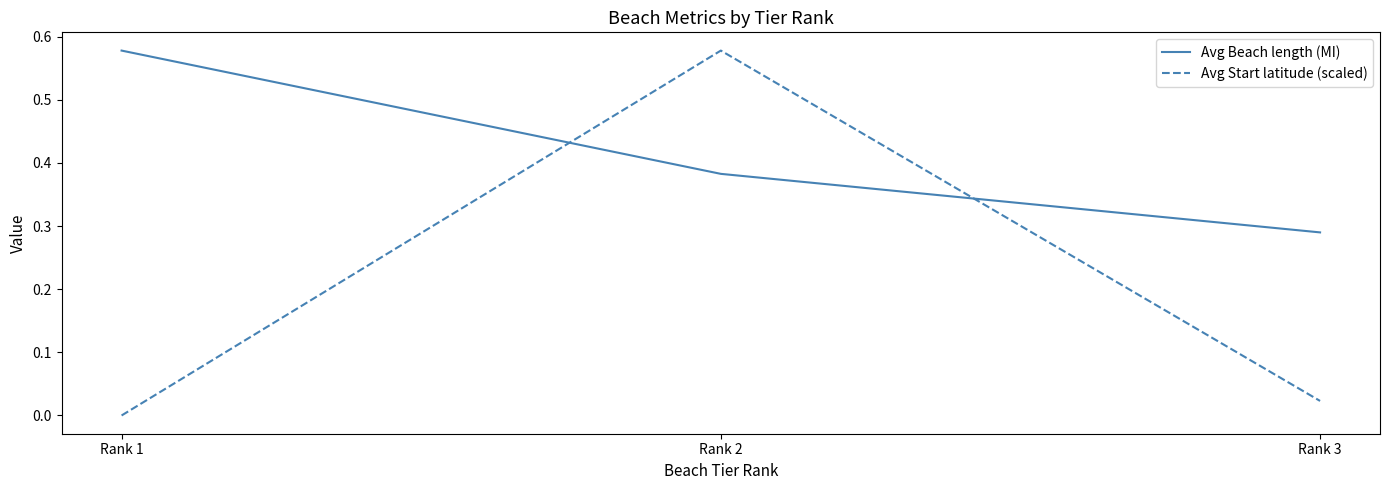

List the series in order of their overall mean, highest first.

Avg Beach length (MI), Avg Start latitude (scaled)